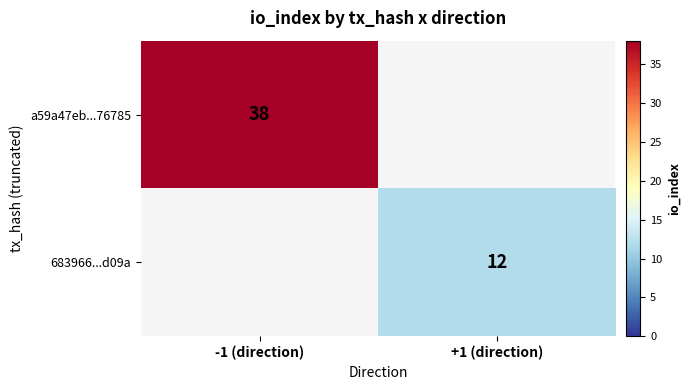

True or false: a59a47eb...76785 has a value of 65.6 at -1 (direction).

False